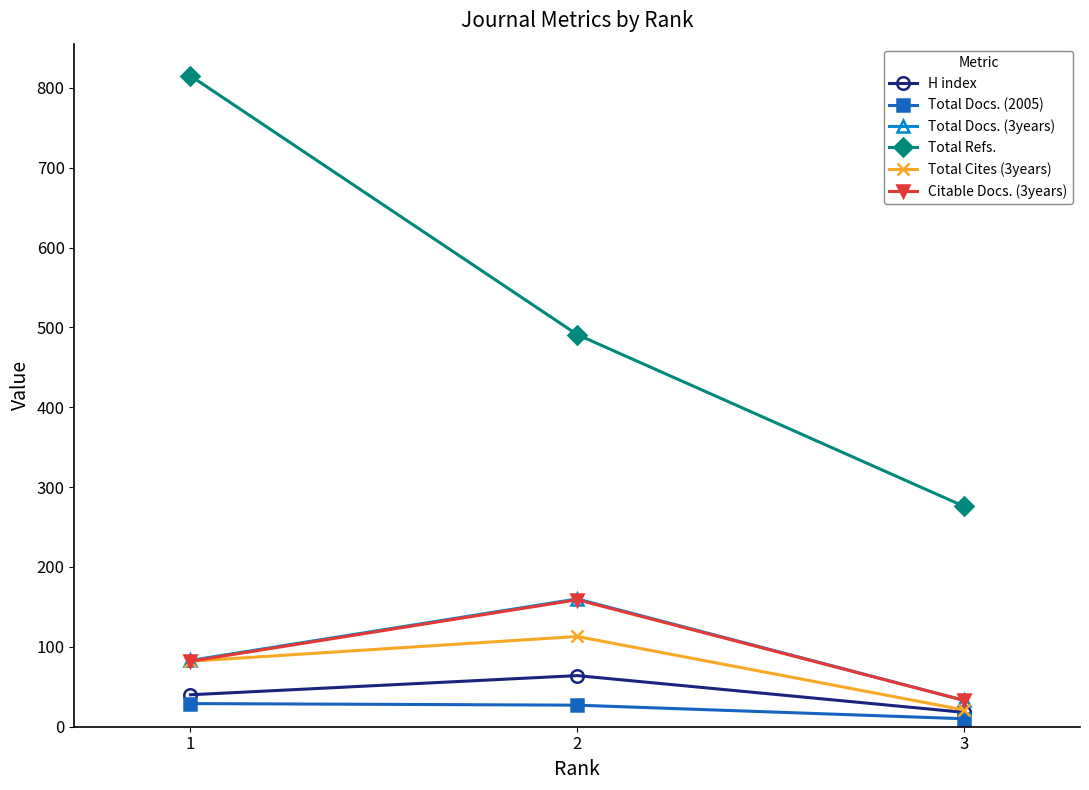

Is the value of Citable Docs. (3years) at 2 greater than the value of H index at 2?

Yes